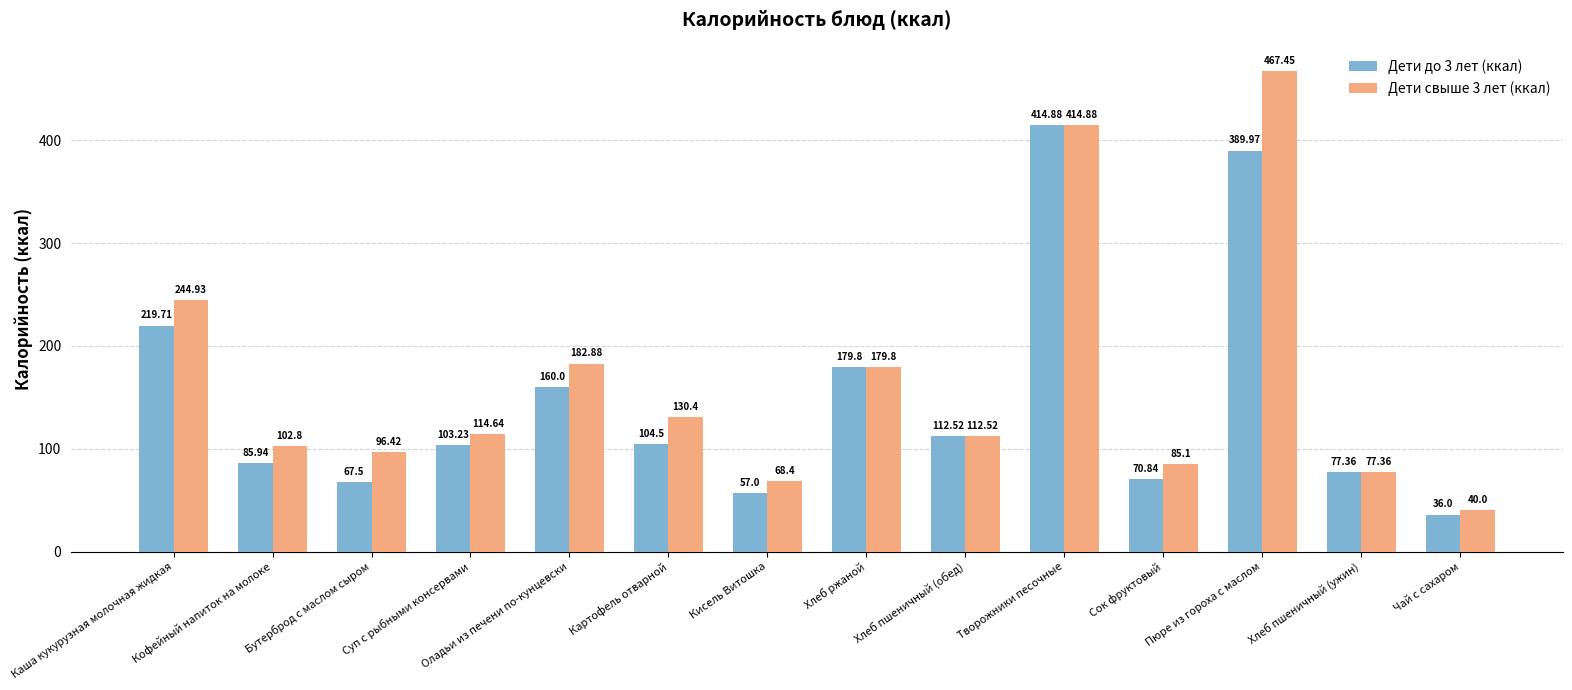

What is the sum of all Дети свыше 3 лет (ккал) values?

2317.6